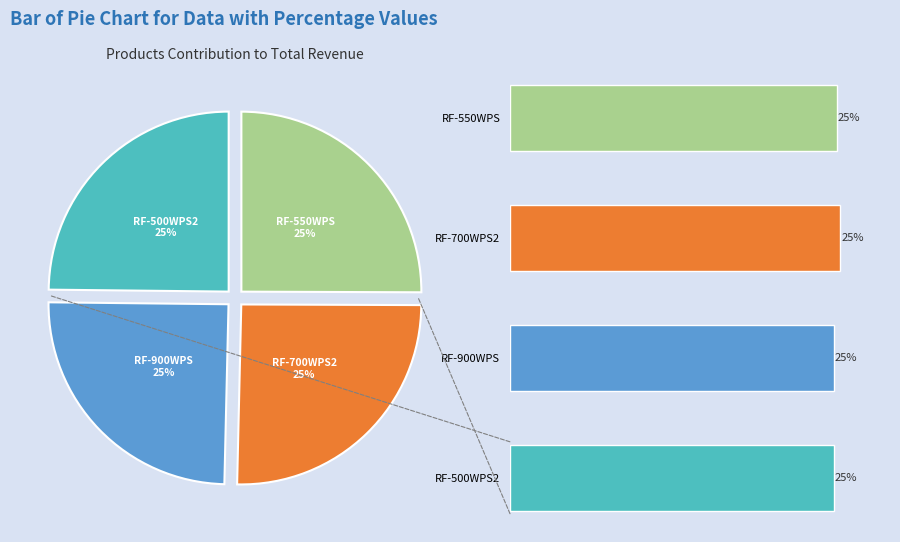

Which slice is the smallest?

RF-900WPS